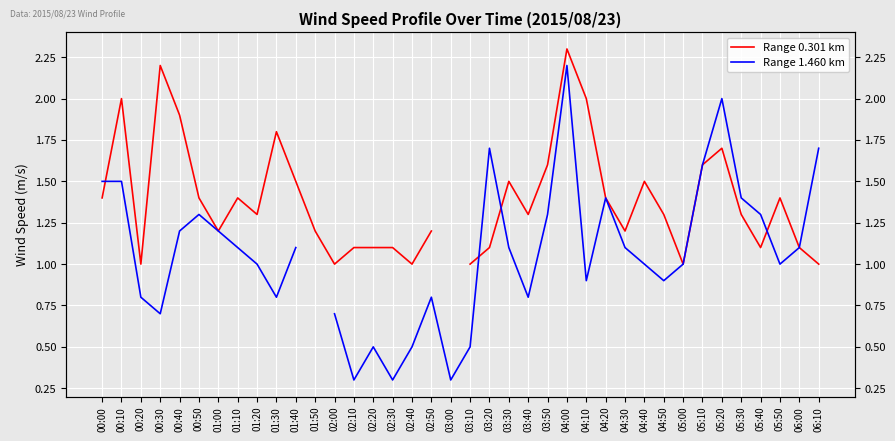

What is the minimum value shown in the chart?

0.3